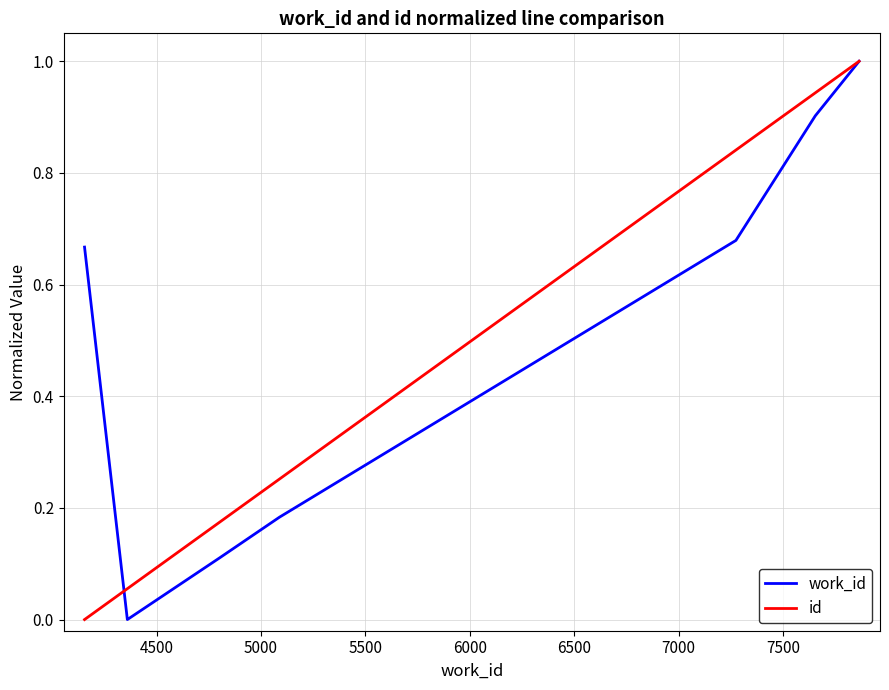

Reading right to left, extract all data points from this chart.

work_id: 1.0	0.9	0.7	0.2	0.1	0.0	0.7
id: 1.0	0.9	0.8	0.3	0.2	0.1	0.0